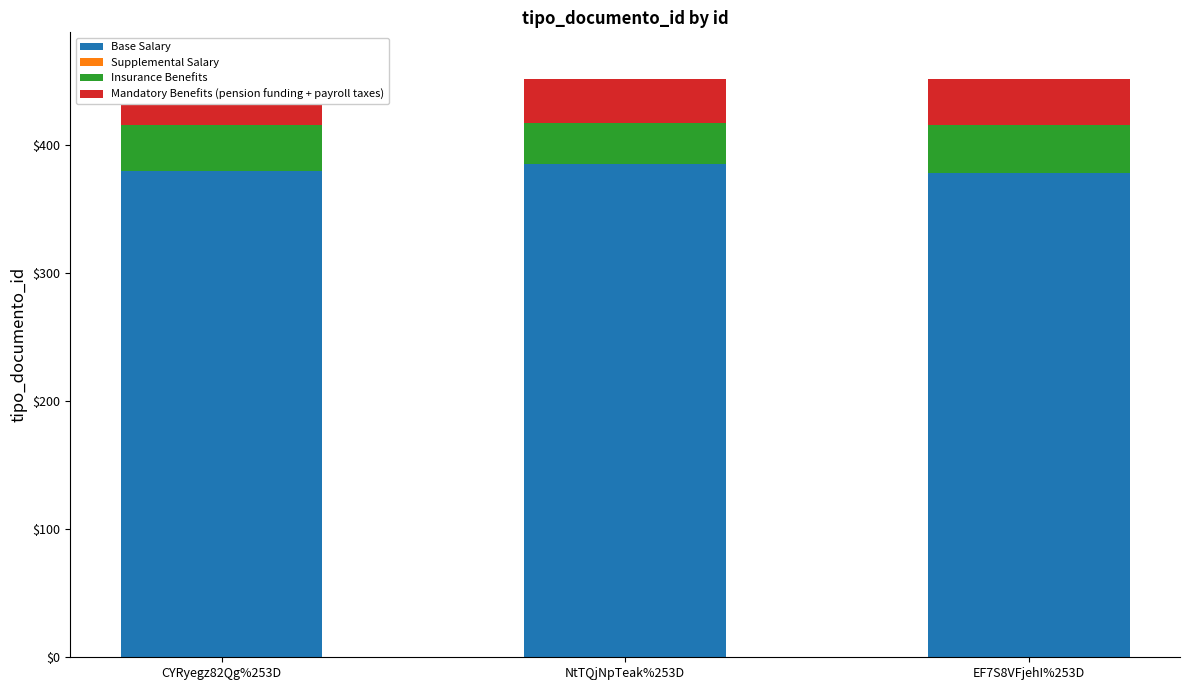

Which series has the largest total across all categories?

Base Salary